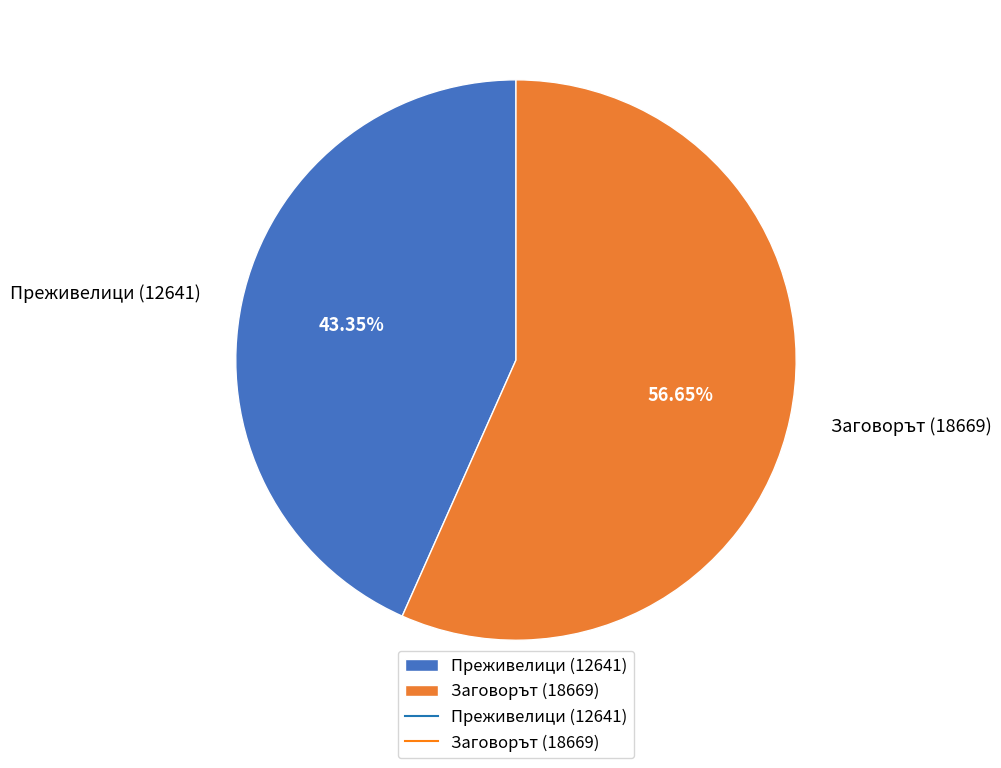

Combined, do Преживелици (12641) and Заговорът (18669) account for over 50%?

Yes